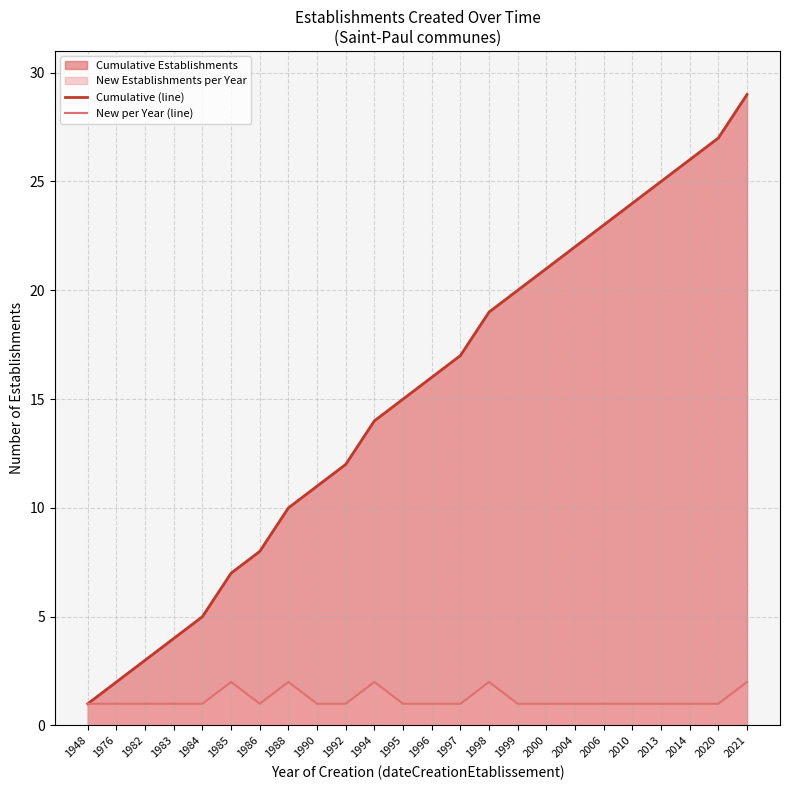

At which category is the sum across all series the highest?

2021